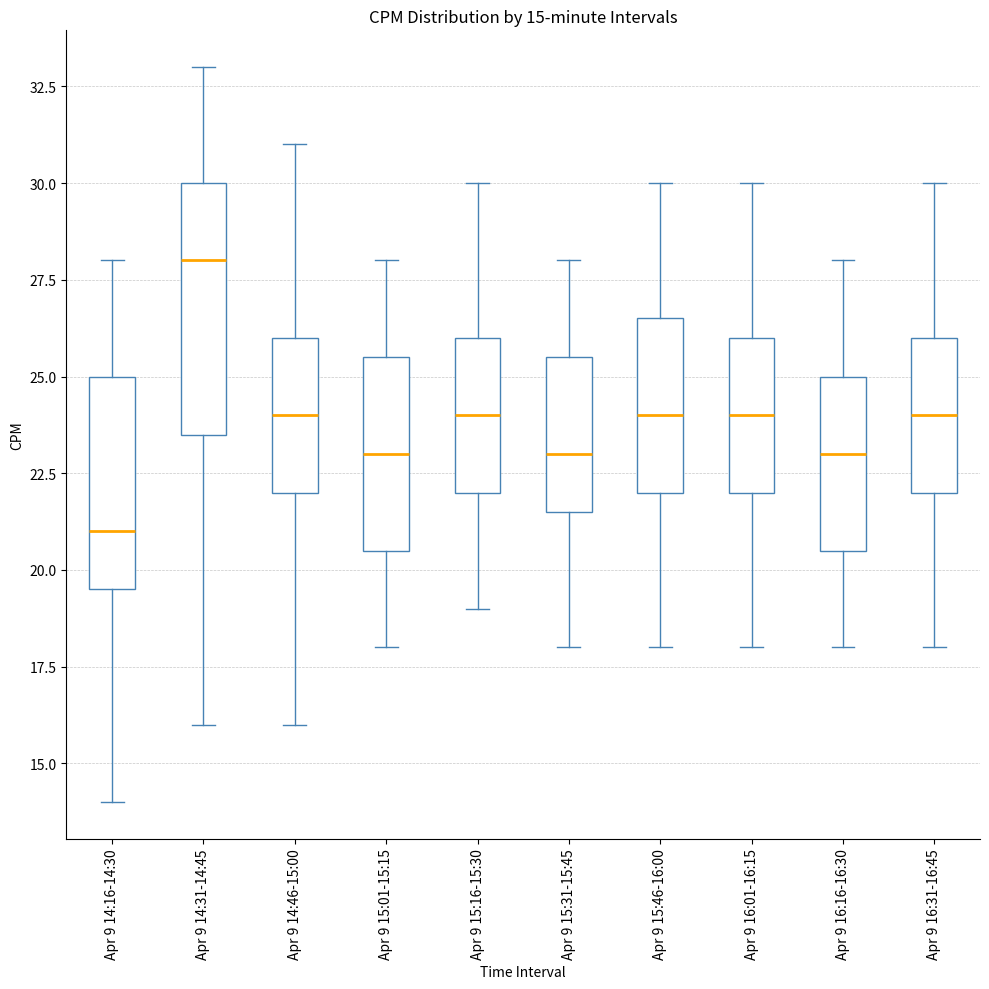

Which box has the highest median line?

Apr 9 14:31-14:45